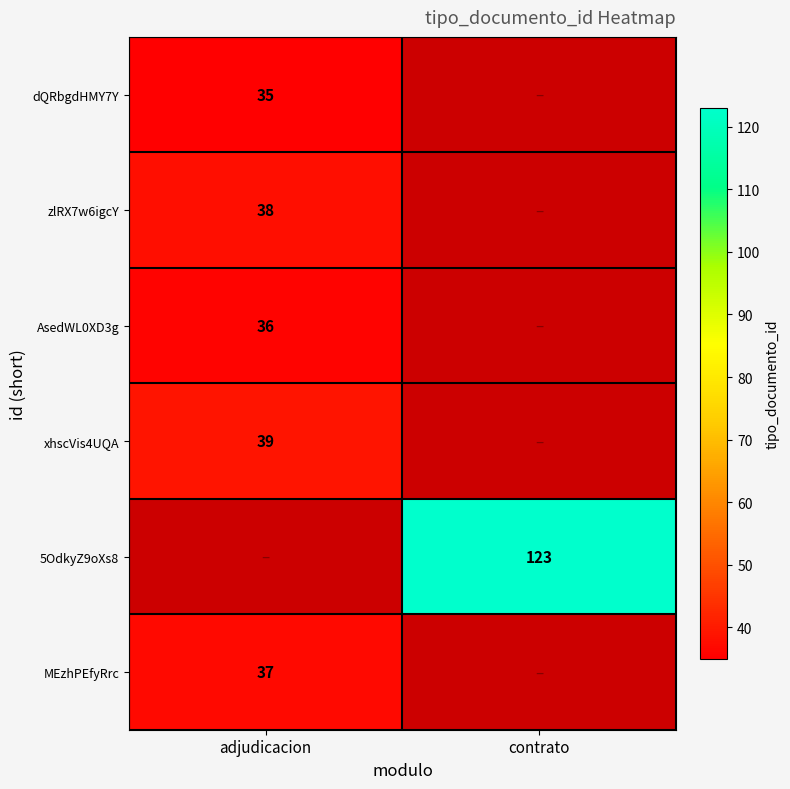

Is it true that zlRX7w6igcY equals 38 at adjudicacion?

True